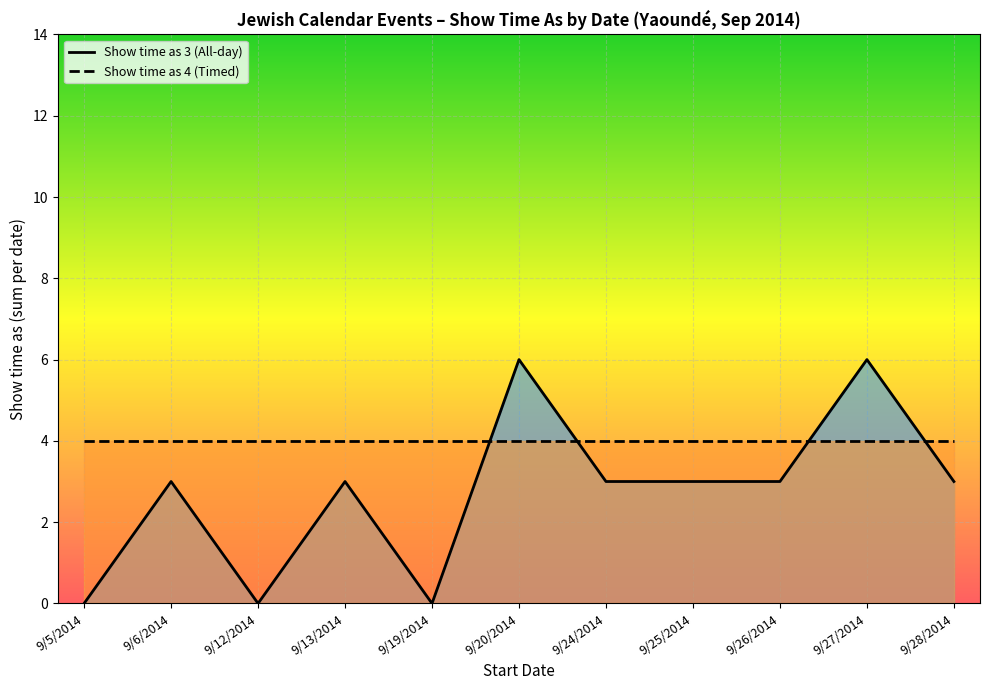

Which series ends up on top after the final intersection of Show time as 3 (All-day) and Show time as 4 (Timed)?

Show time as 4 (Timed)